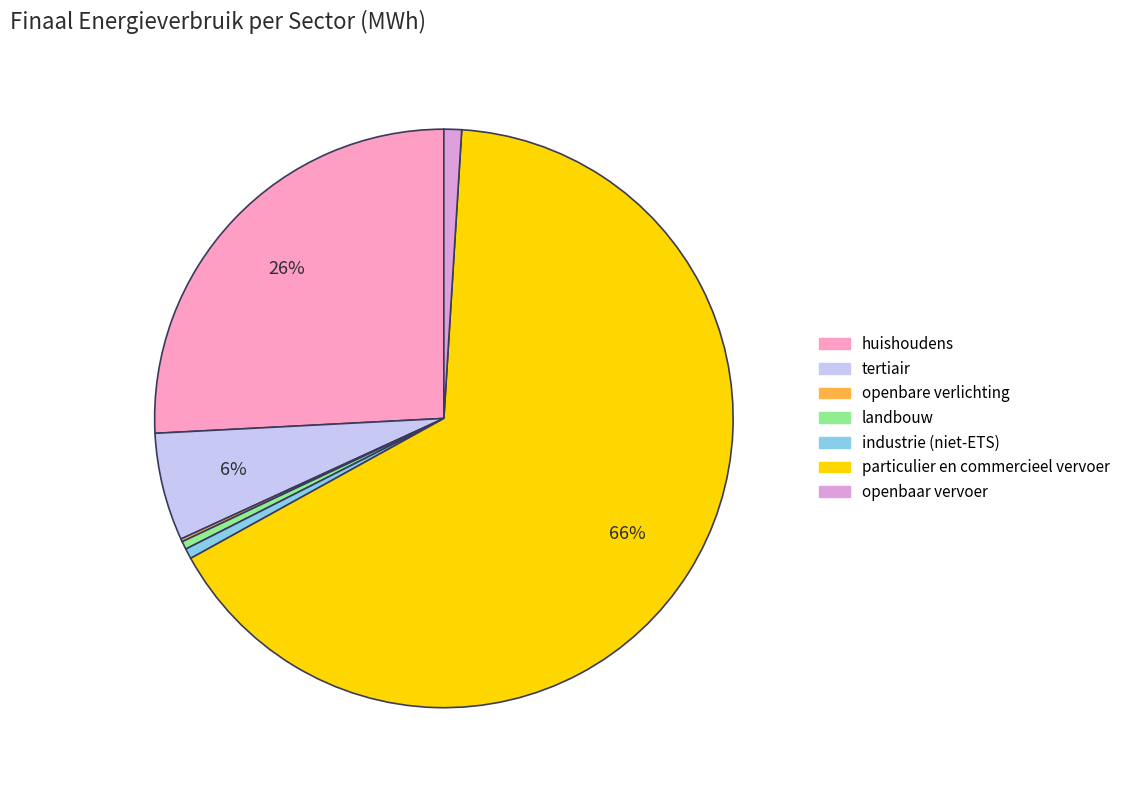

Is particulier en commercieel vervoer the majority of the pie?

Yes